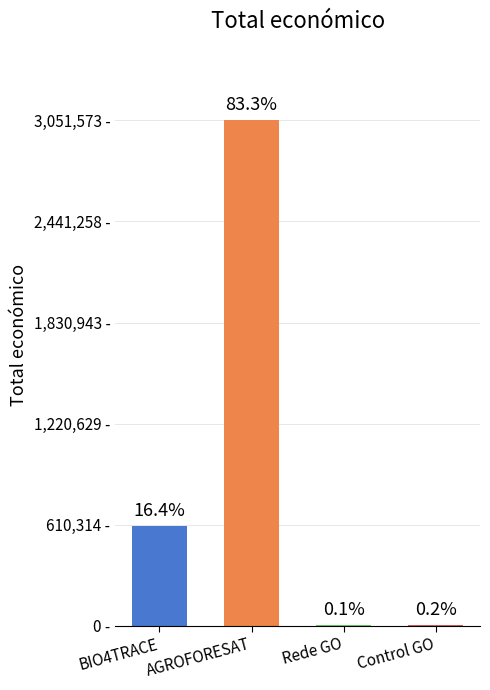

What is the greatest value displayed?

3051573